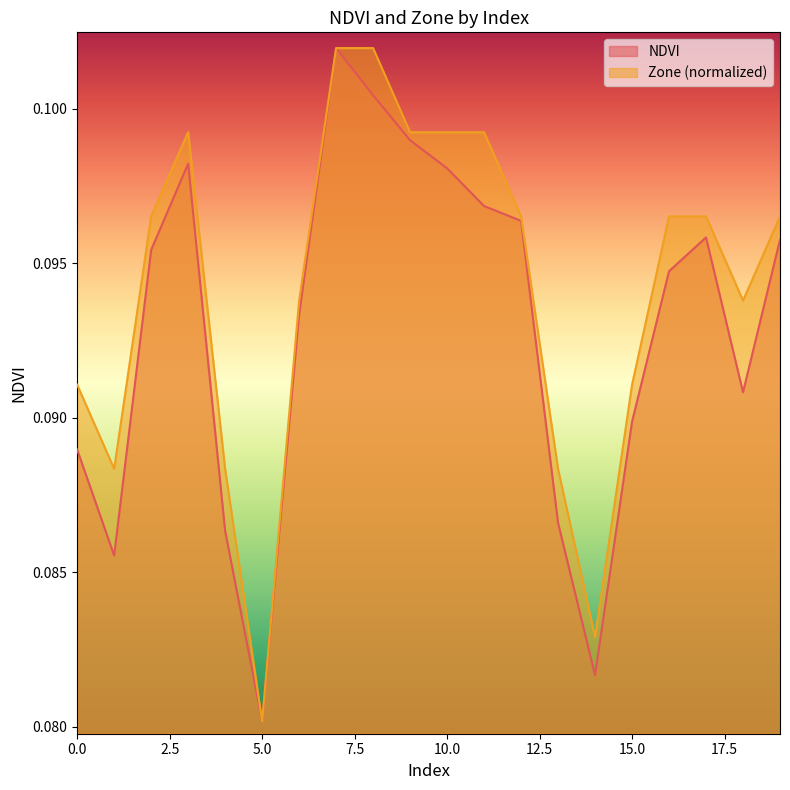

What value does the Zone series have at 0?

0.1